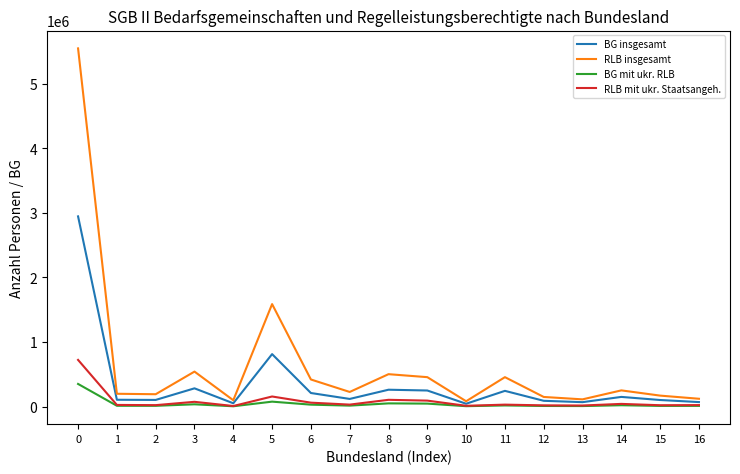

What is the difference between the maximum and minimum values in the BG insgesamt series?

2902885